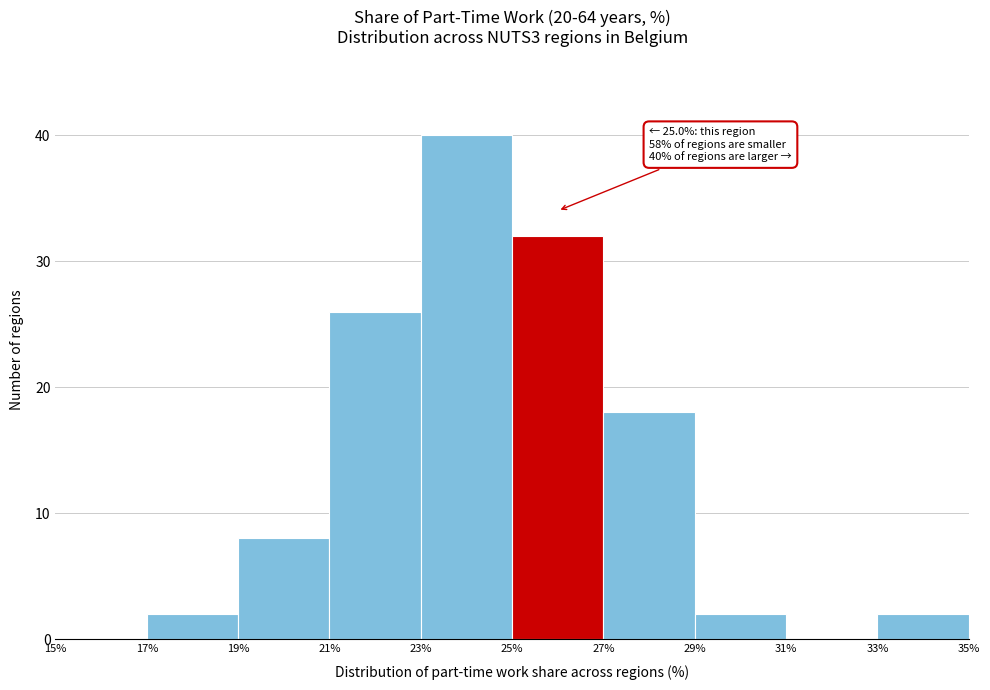

Which range on the x-axis has the tallest bar?

23% to 25%